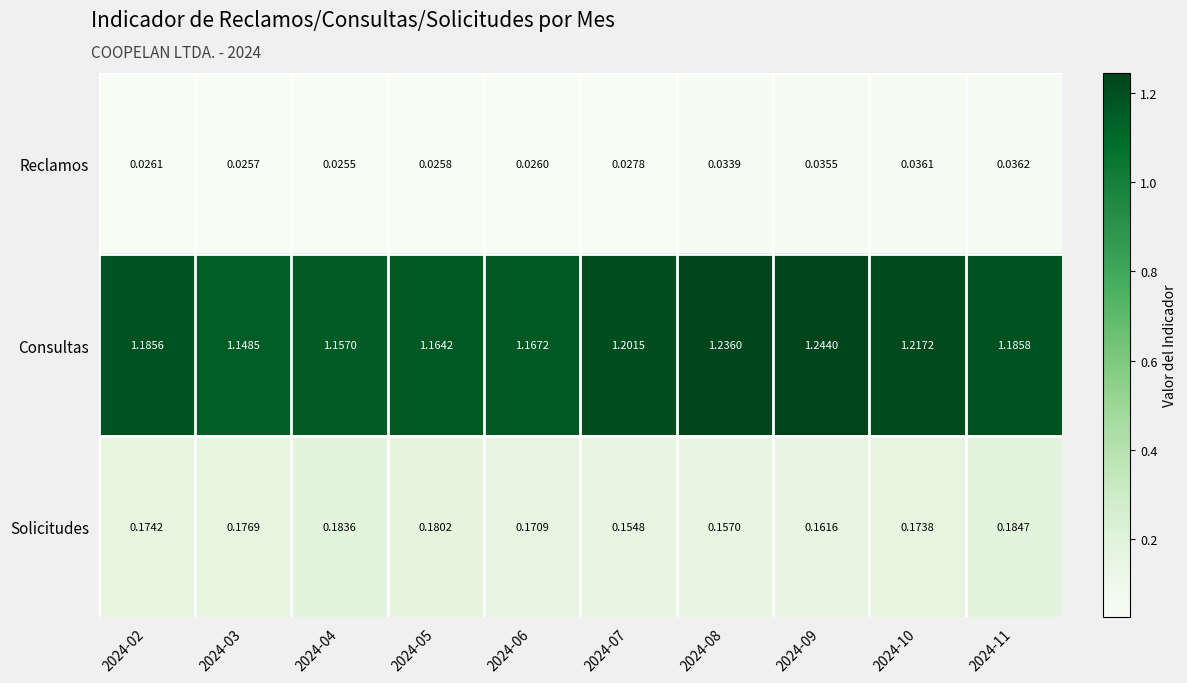

Is the value of Solicitudes at 2024-11 greater than the value of Consultas at 2024-11?

No